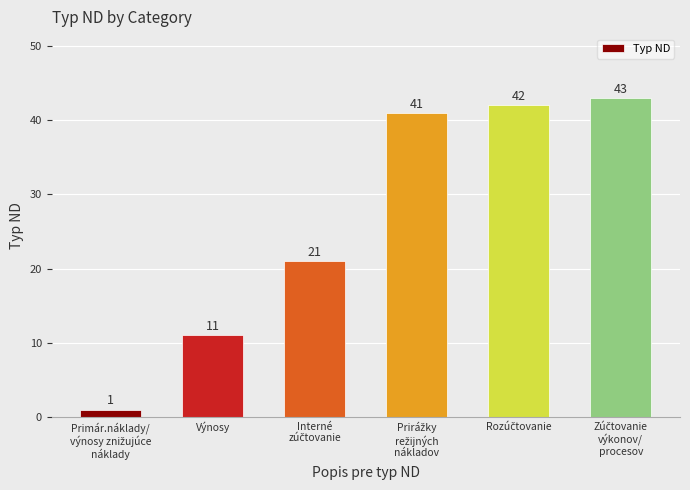

What is the value of the 2nd bar from the left?

11